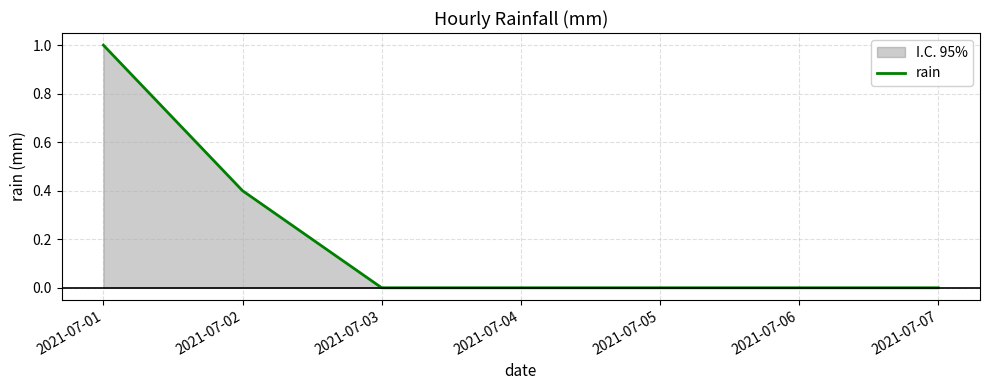

List the labels in order of value, smallest first.

2021-07-03, 2021-07-04, 2021-07-05, 2021-07-06, 2021-07-07, 2021-07-02, 2021-07-01